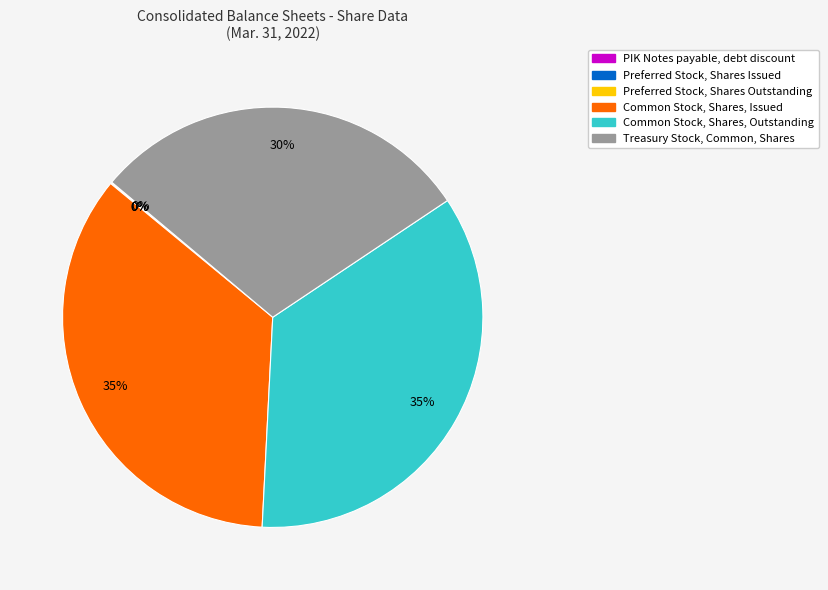

Is there any slice that represents more than half of the pie?

No